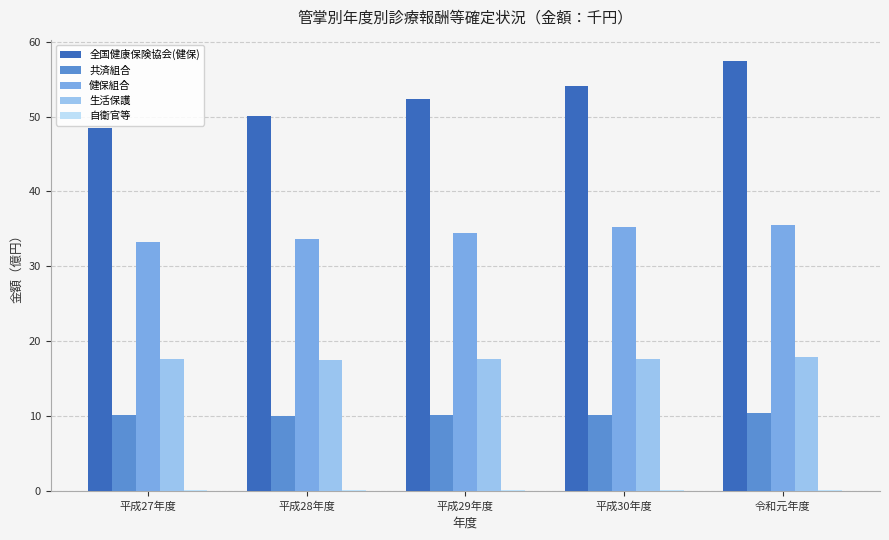

Which category has the highest value across all series?

令和元年度